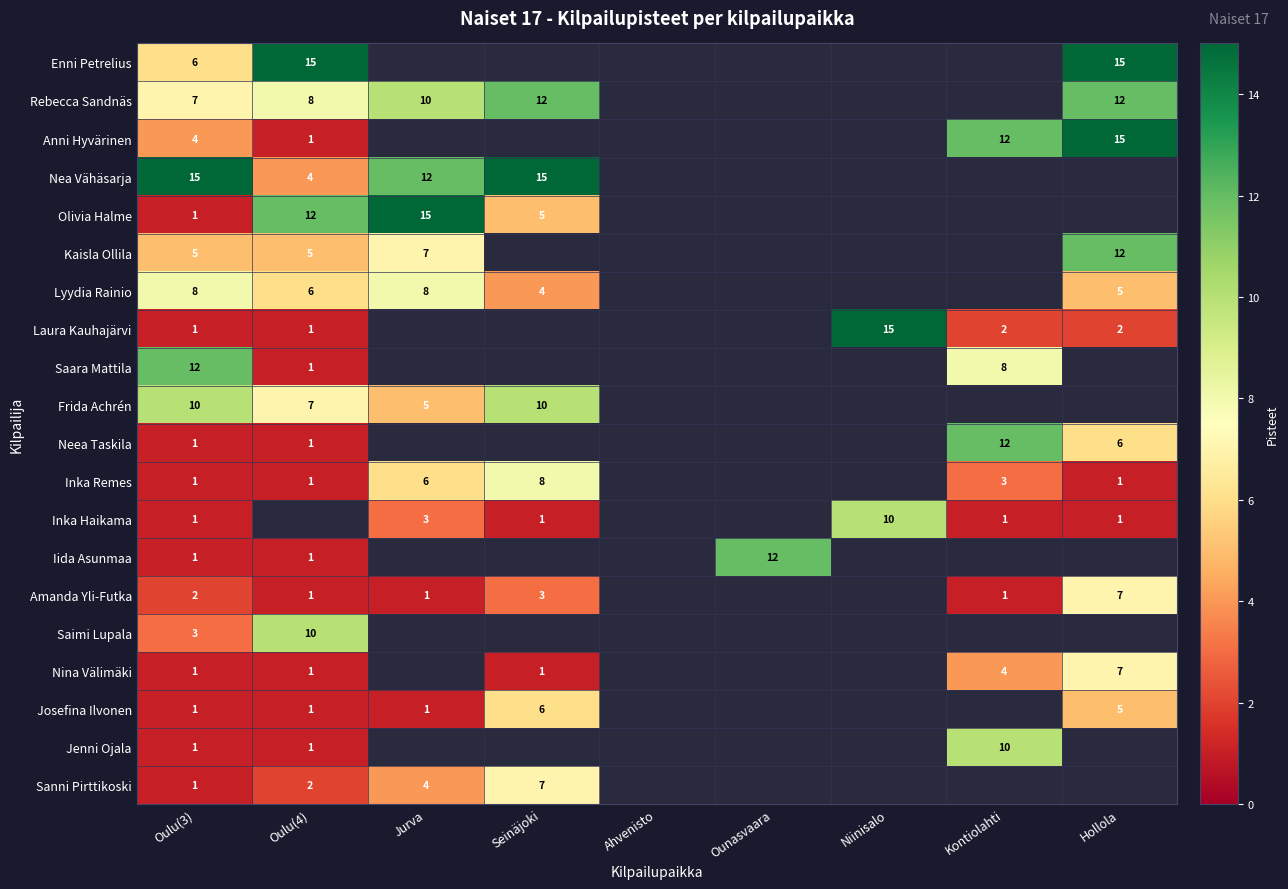

How many series are shown in this chart?

20